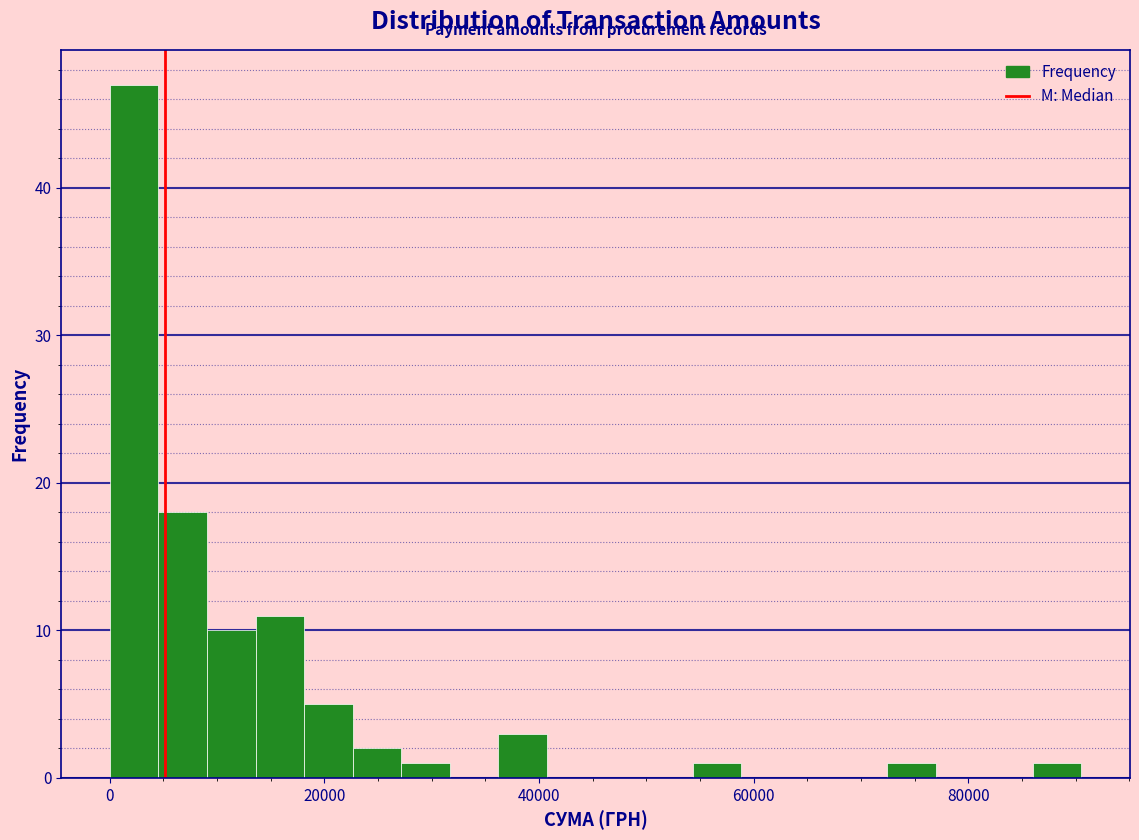

Read against the x-axis, roughly where is the centre of the tallest bar?

2000